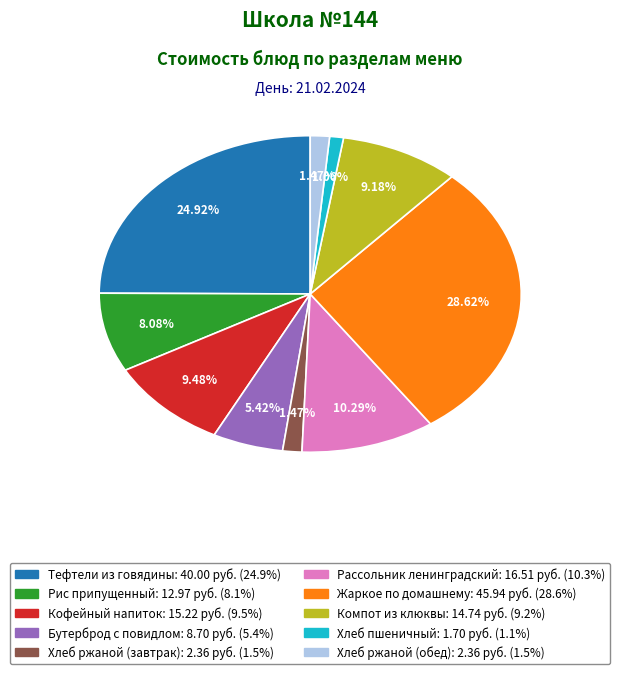

To the nearest percent, what is the average slice percentage?

10%